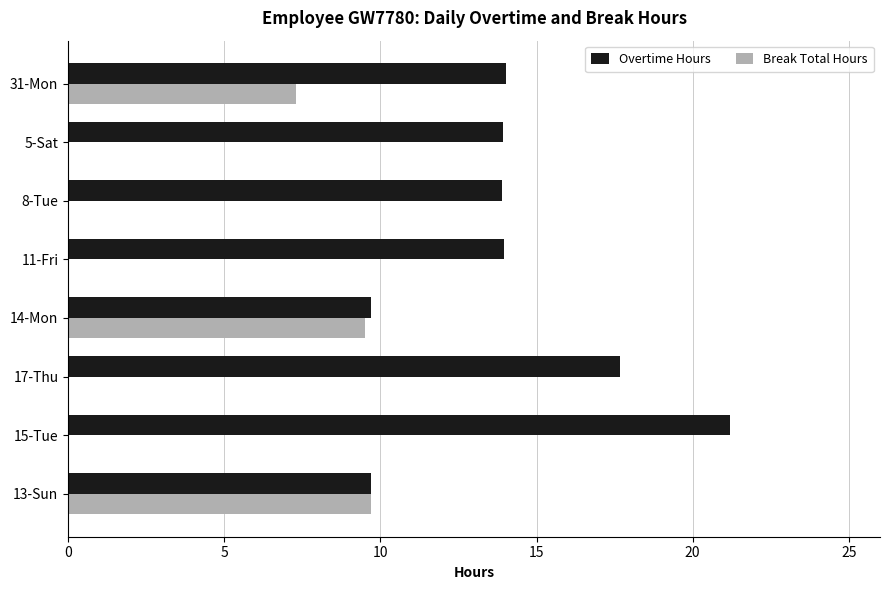

True or false: Break Total Hours has a value of -5.7 at 11-Fri.

False